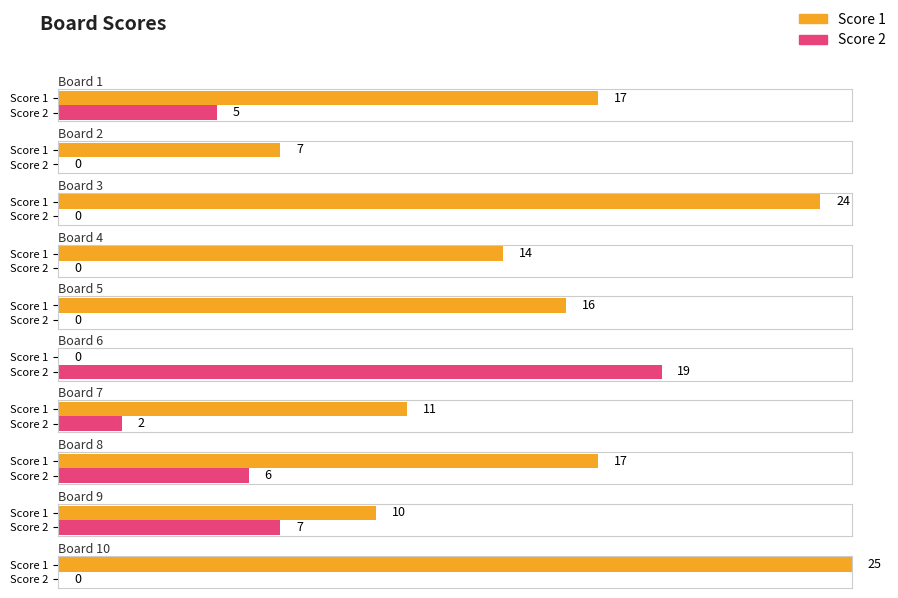

At which category is the sum across all series the highest?

Board 10